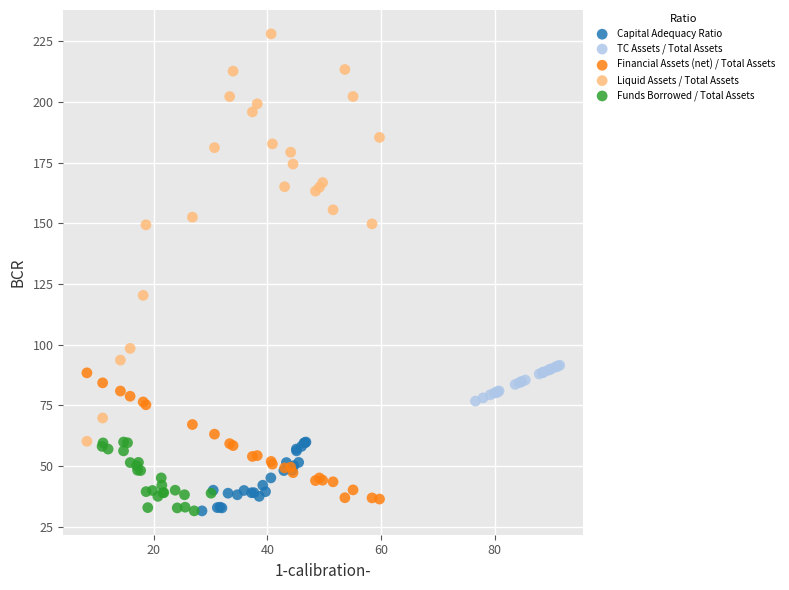

Which series reaches the maximum Y coordinate?

Liquid Assets / Total Assets